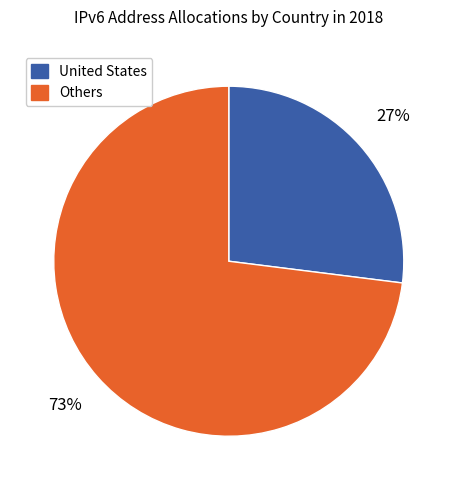

To the nearest percent, what portion does Others represent?

73%